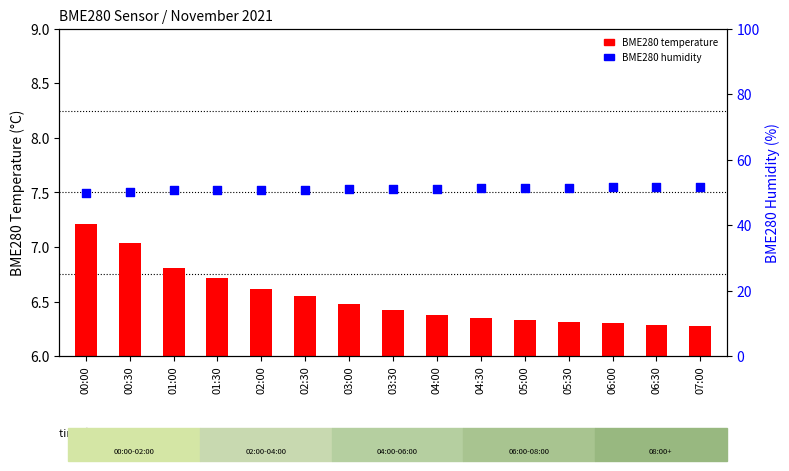

At which category is the sum across all series the highest?

07:00